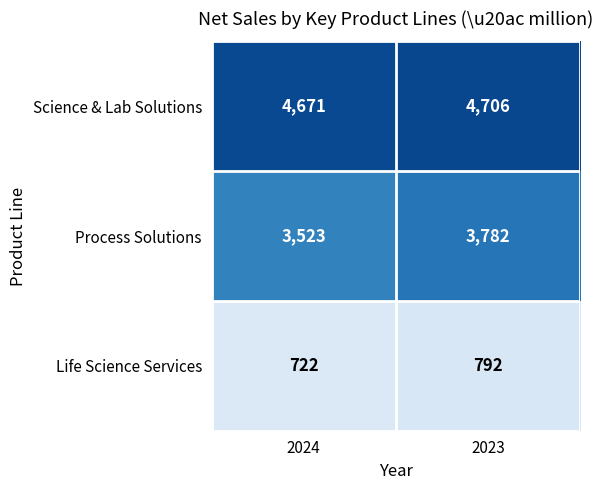

Which label corresponds to the largest value in the chart?

2023